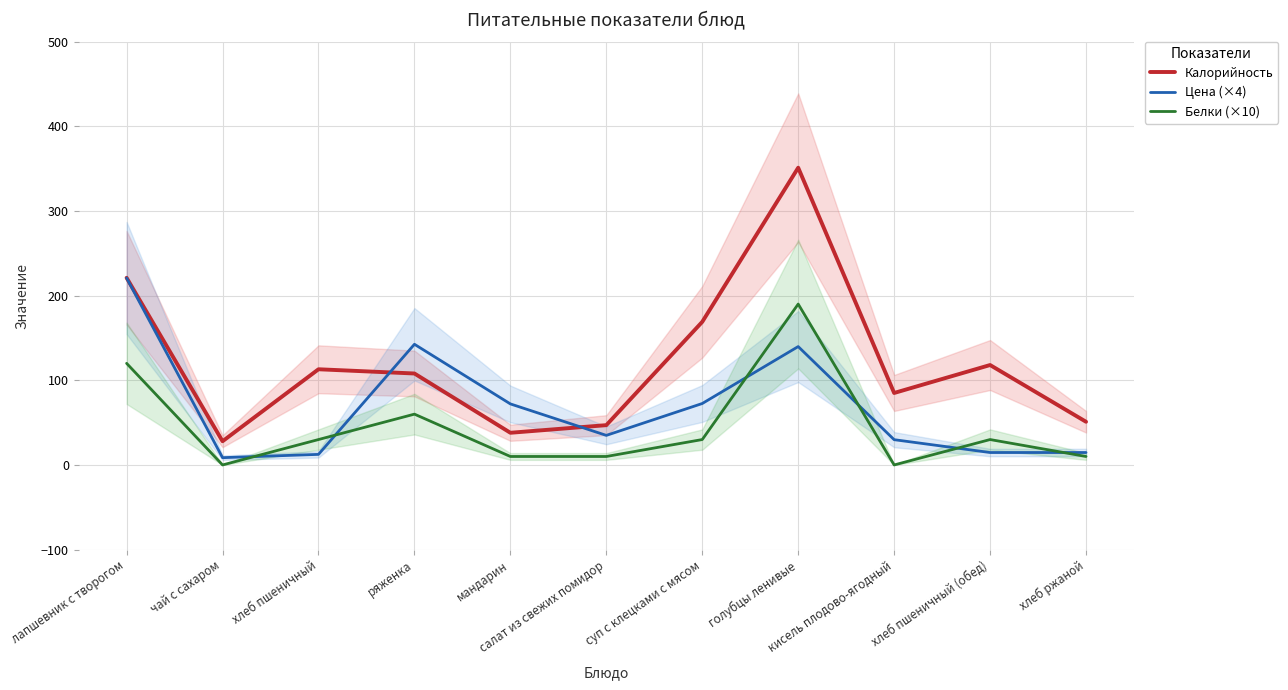

Which category has the lowest value in the Цена (×4) series?

чай с сахаром